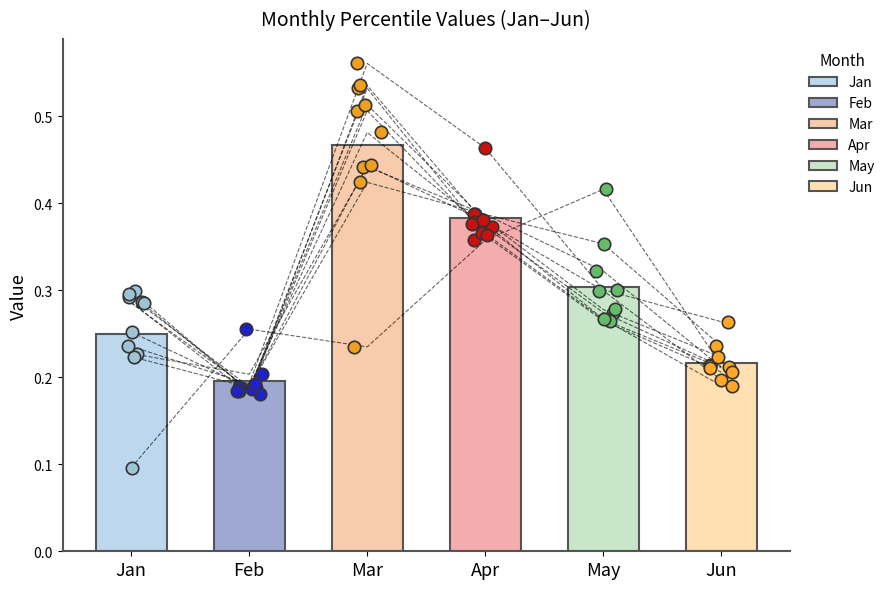

What is the total value across all series at pct85?

1.9